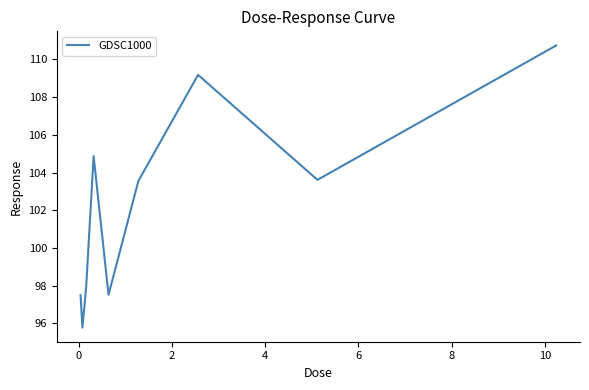

What is the greatest value displayed?

110.7